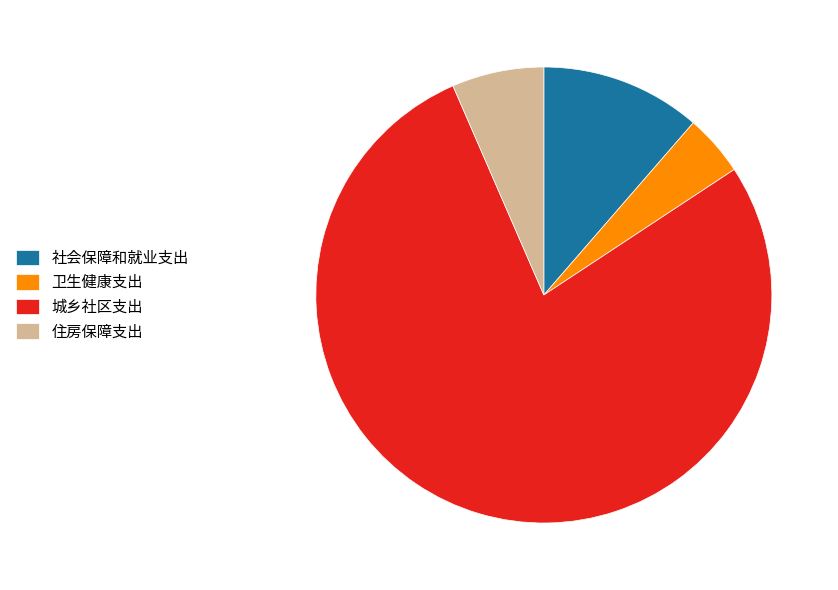

The 社会保障和就业支出 slice represents 1% of the pie. True or false?

False